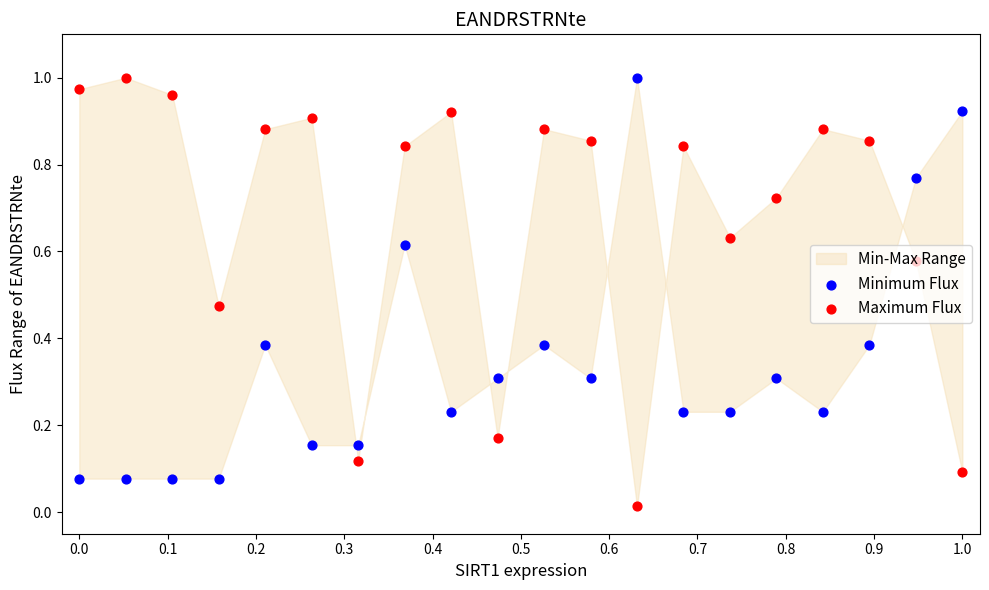

Which series has the largest total across all categories?

Maximum Flux